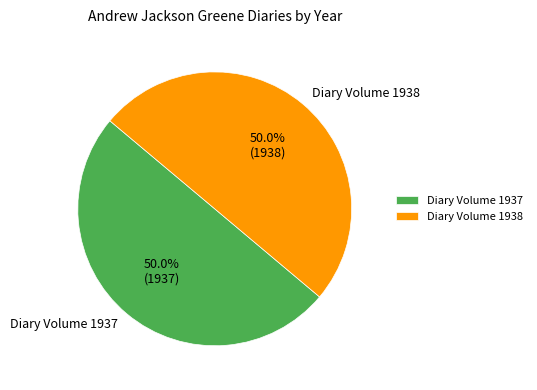

What is the ratio of the value at Diary Volume 1937 to the value at Diary Volume 1938?

1.0